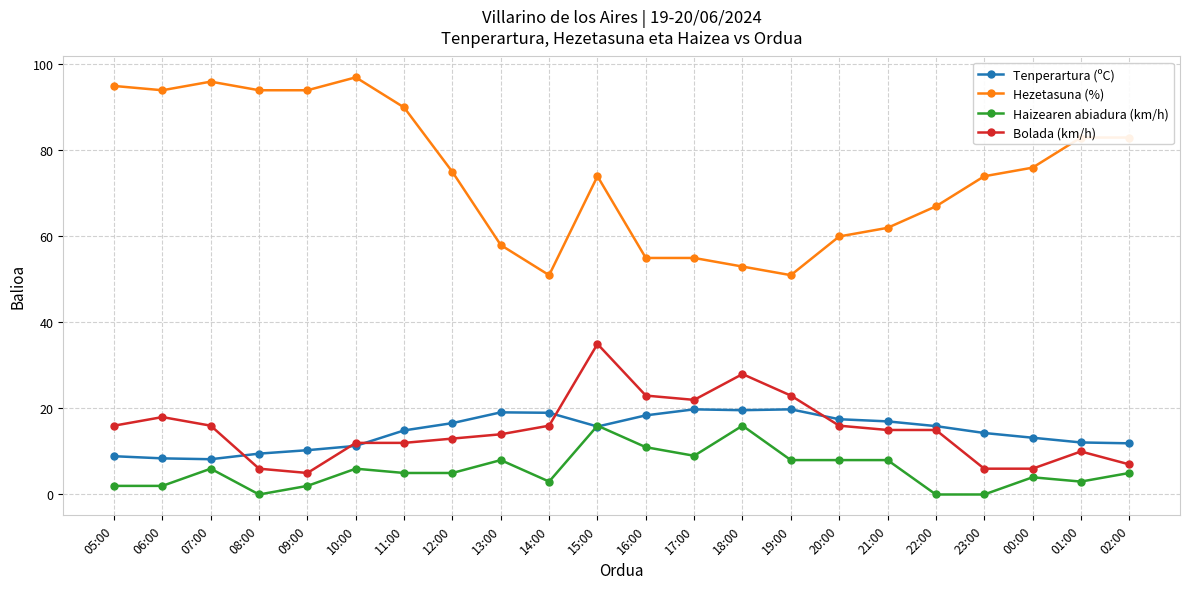

True or false: Tenperartura (ºC) has a value of 35.2 at 18:00.

False